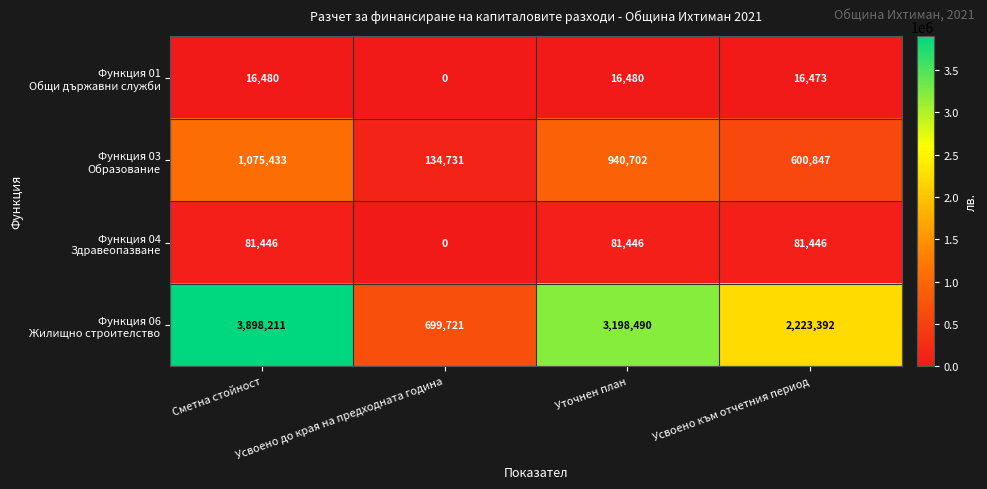

What is the total value across all series at Уточнен план?

4237118